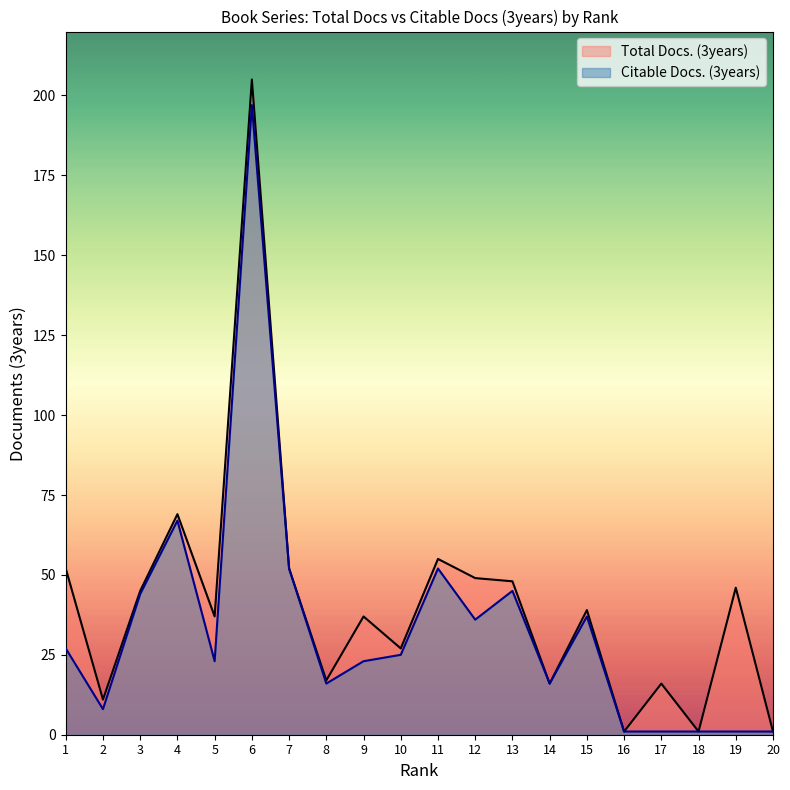

True or false: Total Docs. (3years) has a value of 68 at 12.

False